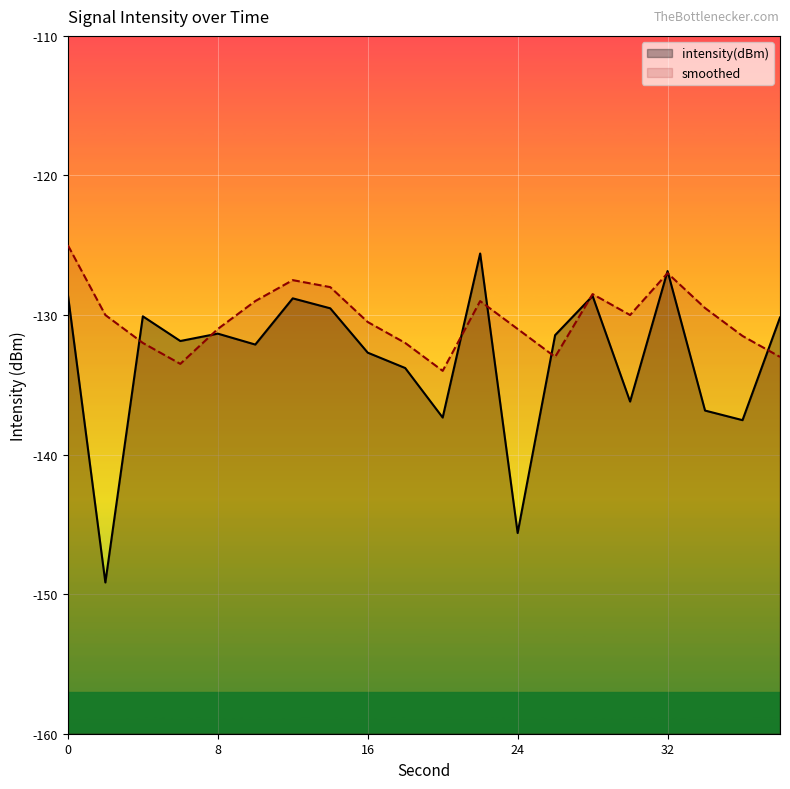

What is the maximum value for smoothed?

-125.0